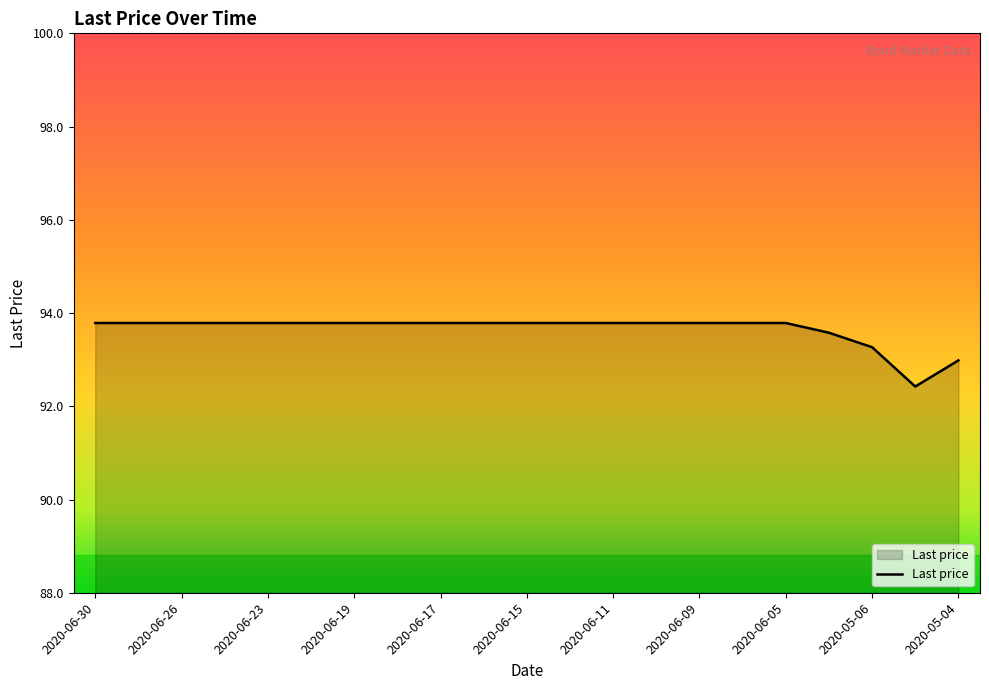

What is the greatest value displayed?

93.8